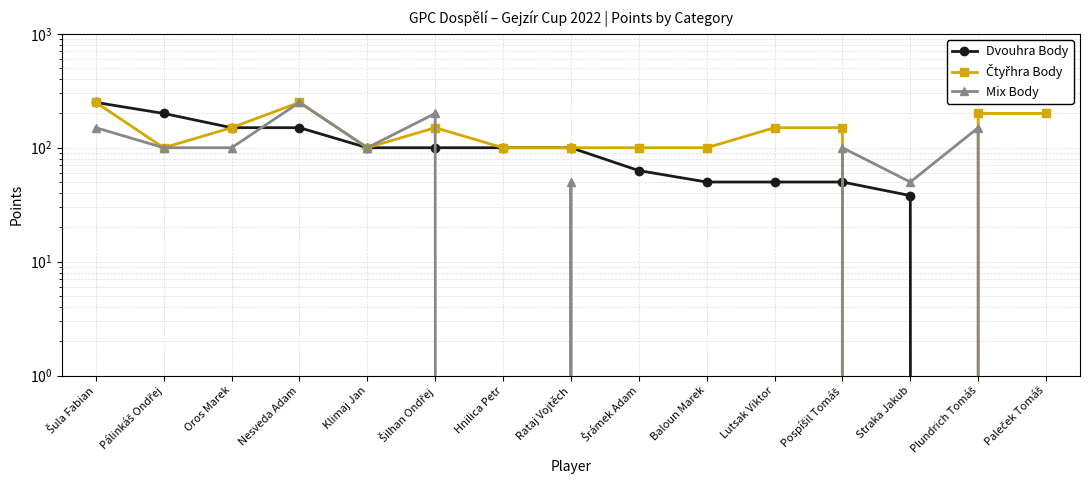

In Čtyřhra Body, how many points are lower than both neighbors (excluding endpoints)?

3